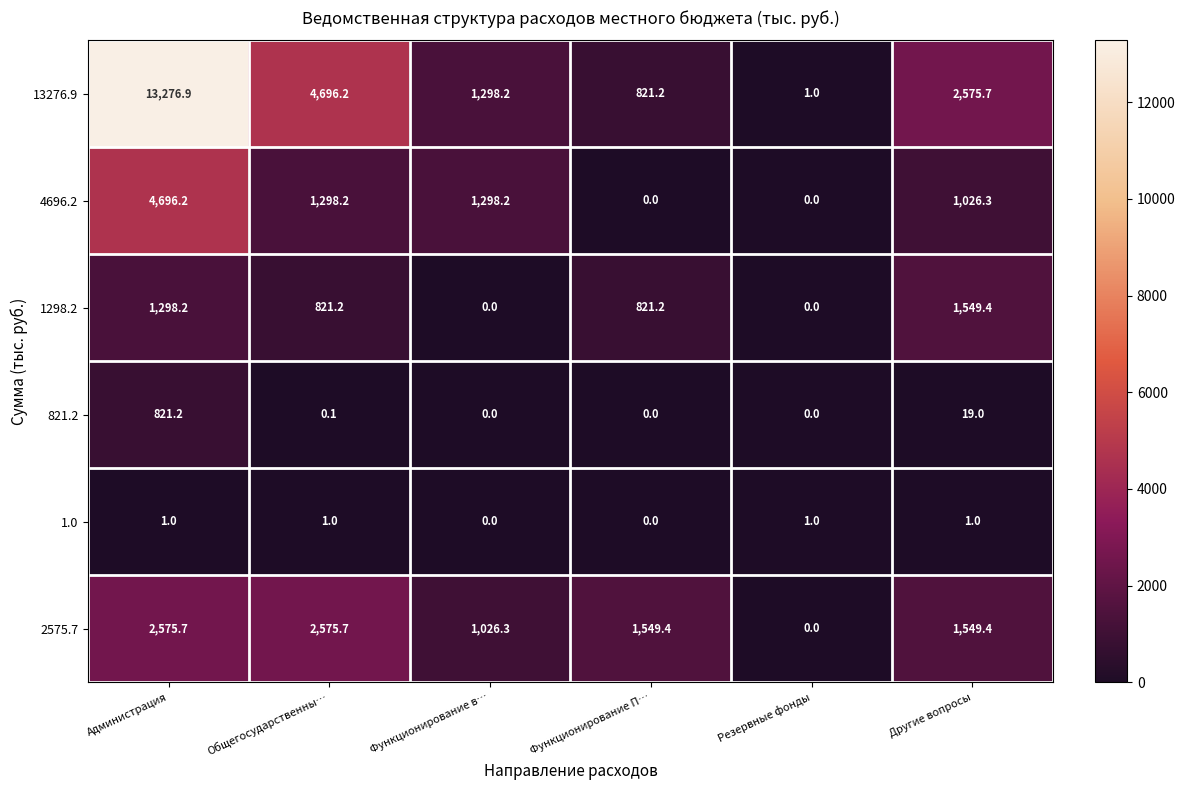

What is the difference between the 821.2 values at Другие вопросы and Функционирование в…?

19.0